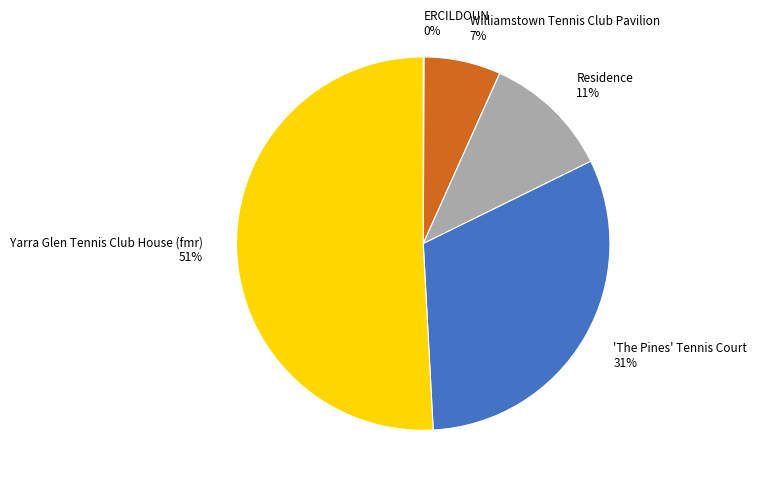

To the nearest percent, what is the average slice percentage?

20%